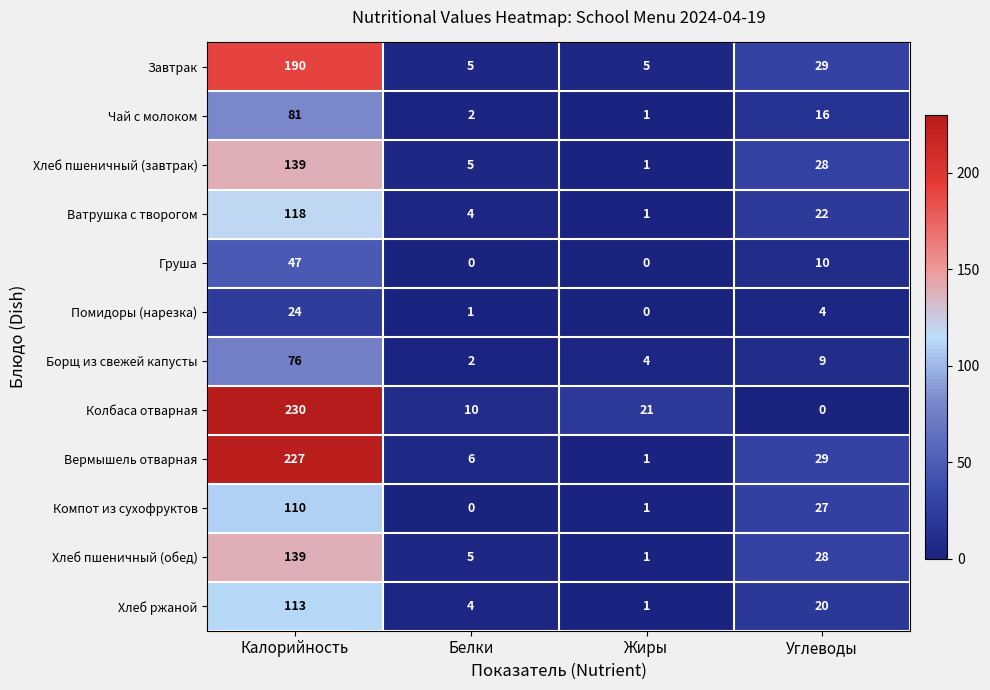

Is it true that Хлеб пшеничный (завтрак) equals 8 at Белки?

False